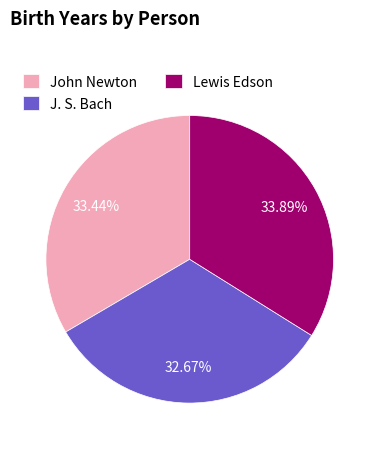

What is the smallest slice in the pie chart?

J. S. Bach